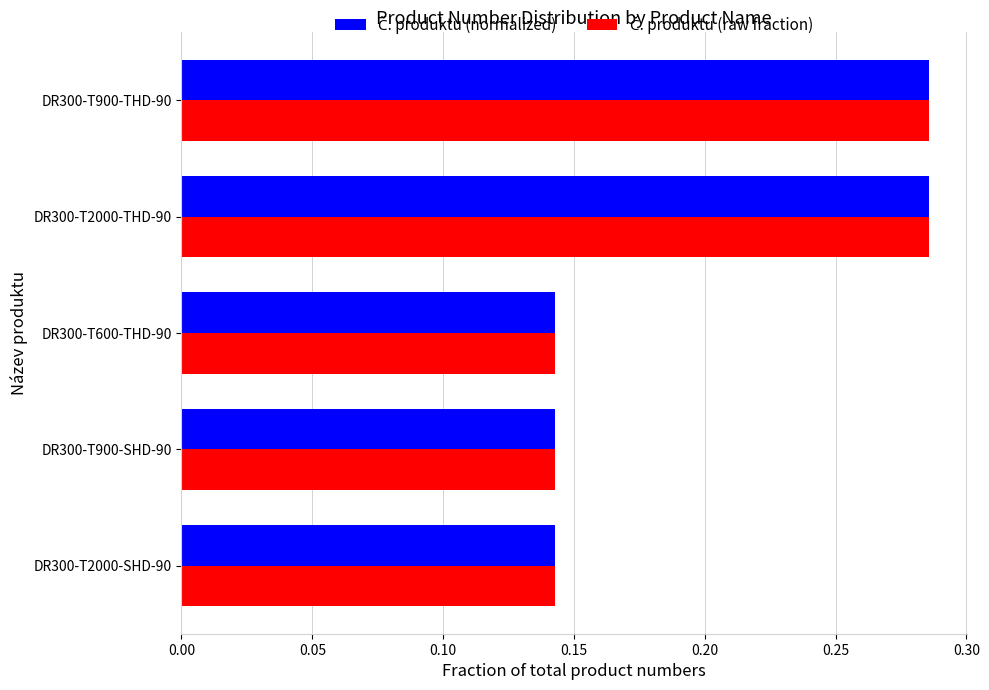

What is the total value across all series at DR300-T900-THD-90?

0.6